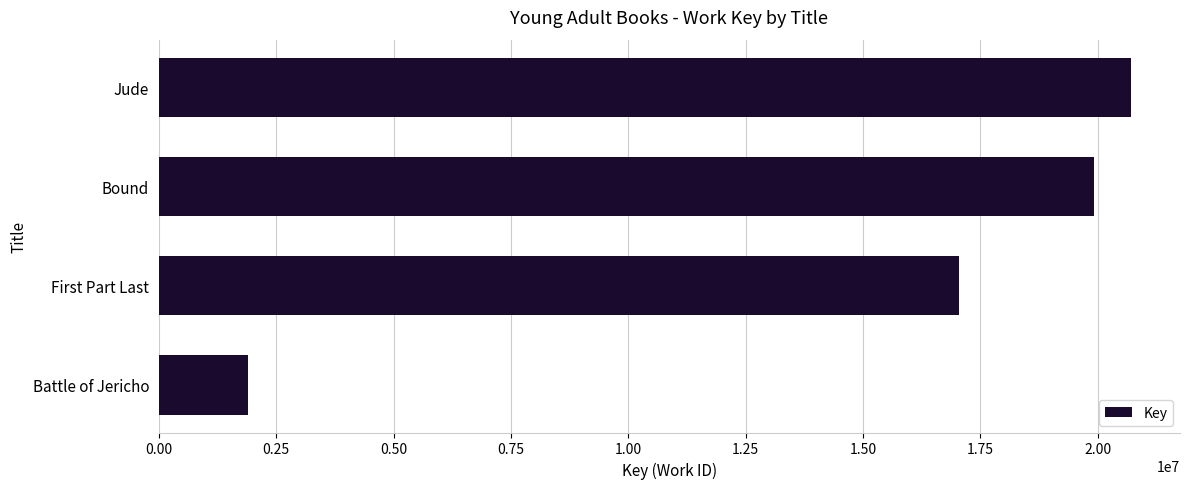

How many data points are less than 19928040?

2